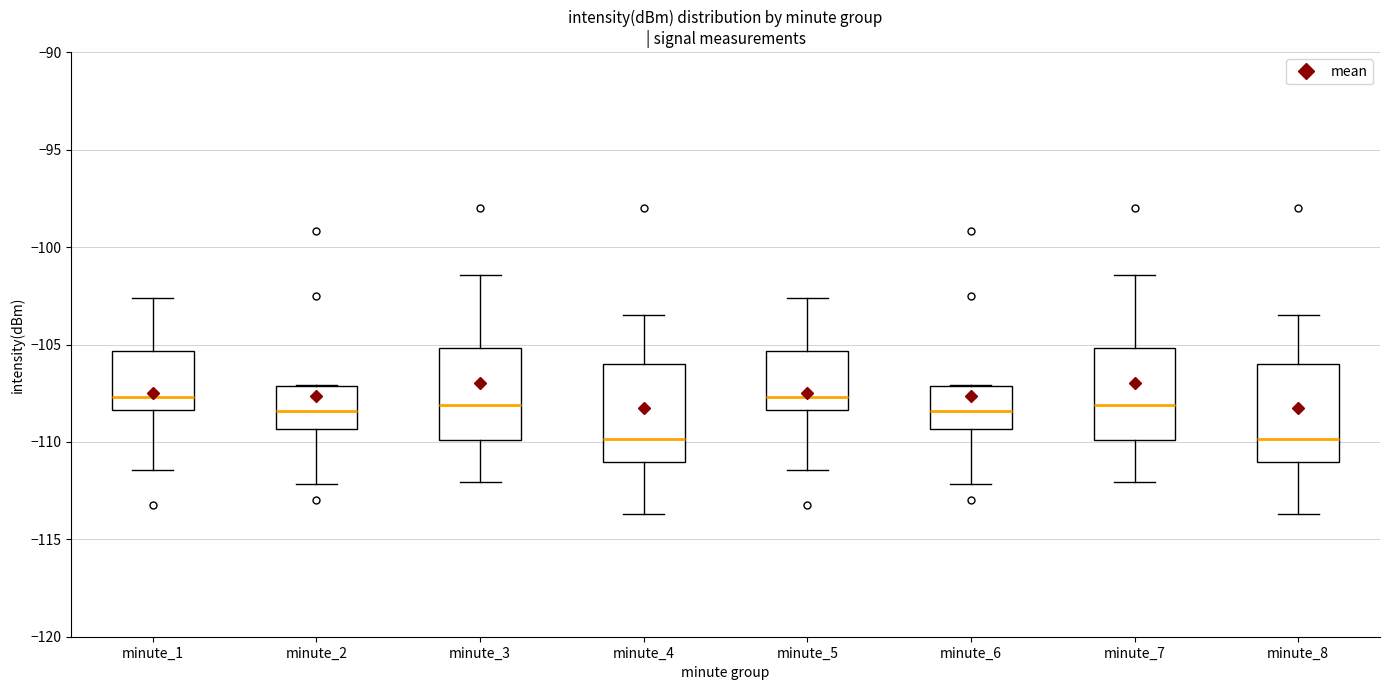

Where is the upper edge of the box for minute_2 on the y-axis? The values are not printed on the chart, so give them approximately, as read against the axis.

-107.0